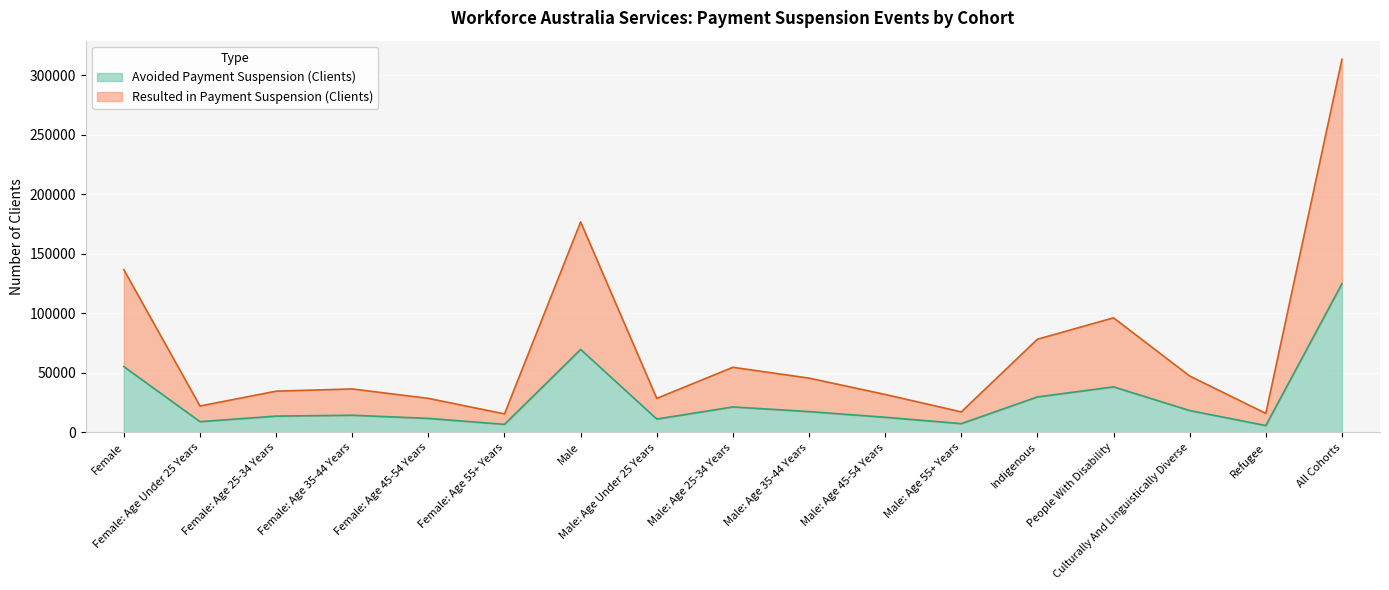

How many lines are shown in the chart?

2